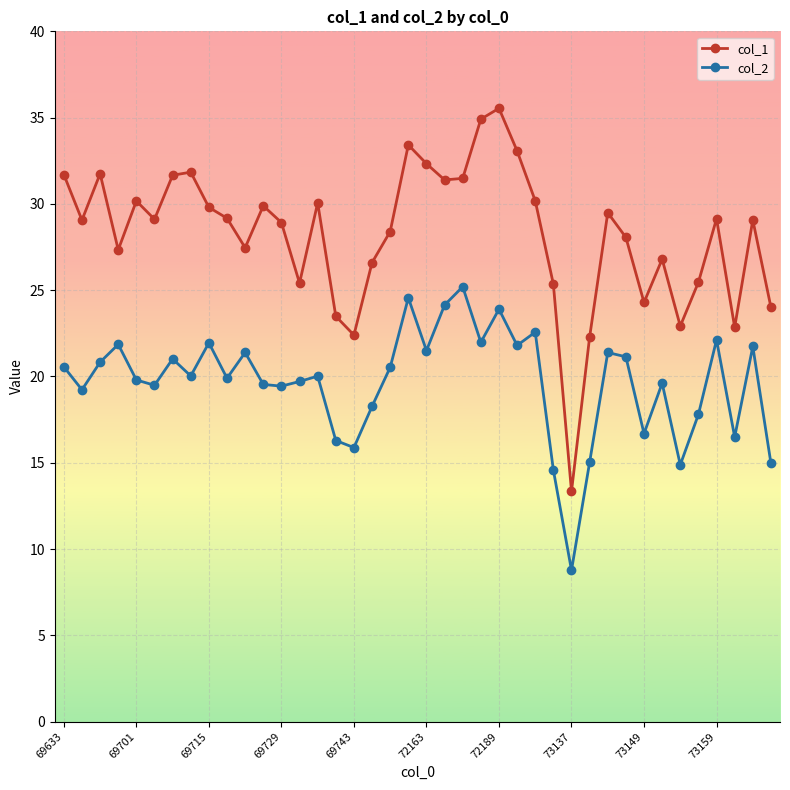

What are all the series names shown in the legend?

col_1, col_2